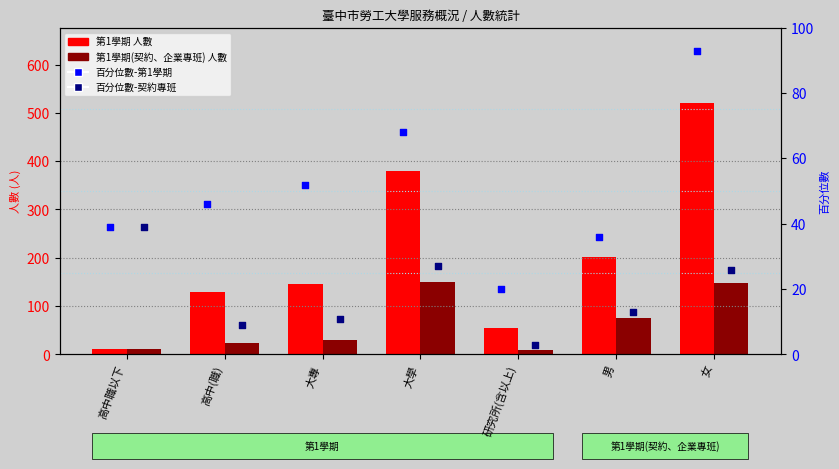

Which series has the largest Y range (max minus min)?

第1學期